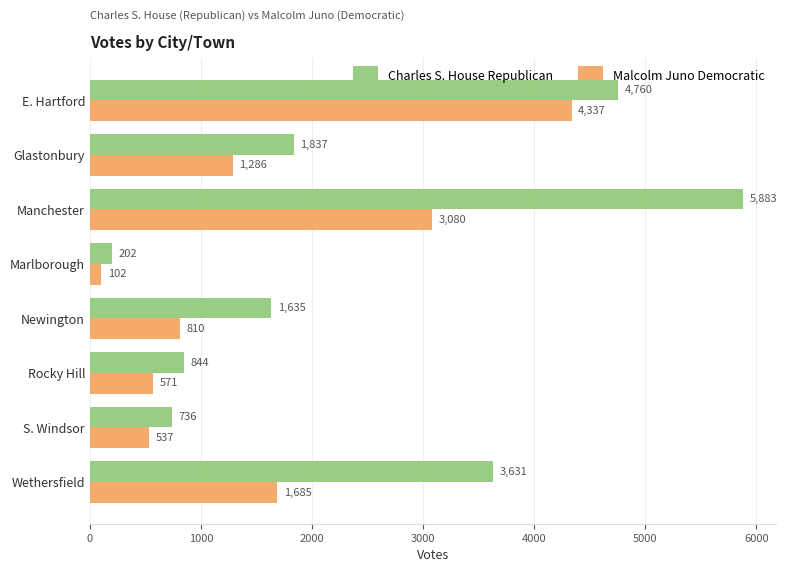

How many data points in Charles S. House Republican are less than 1837?

4